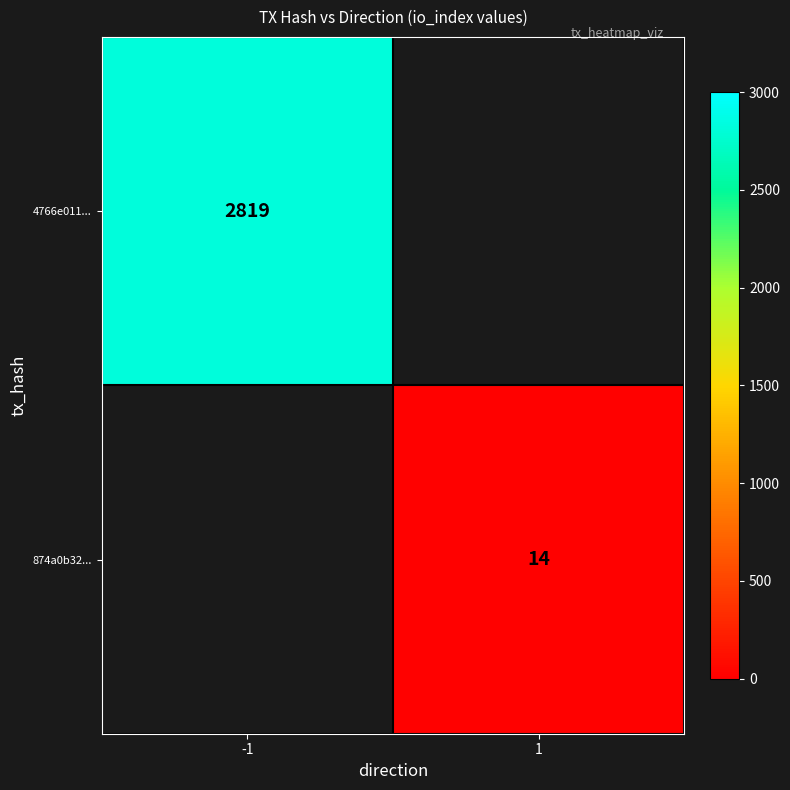

True or false: 874a0b32... has a value of 14 at 1.

True